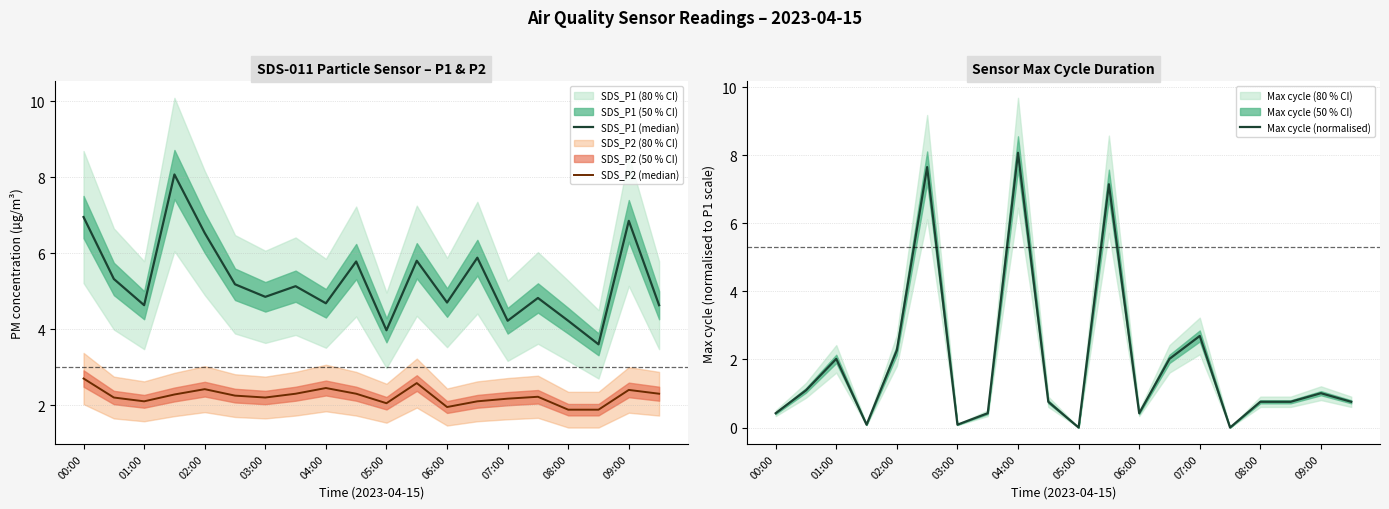

Reading left to right, list all the values displayed in this chart.

SDS_P1 (median): 7.0	5.3	4.6	8.1	6.5	5.2	4.8	5.1	4.7	5.8	4.0	5.8	4.7	5.9	4.2	4.8	4.2	3.6	6.8	4.6
SDS_P2 (median): 2.7	2.2	2.1	2.3	2.4	2.2	2.2	2.3	2.5	2.3	2.0	2.6	1.9	2.1	2.2	2.2	1.9	1.9	2.4	2.3
Max cycle (normalised): 0.4	1.1	2.0	0.1	2.3	7.6	0.1	0.4	8.1	0.8	0.0	7.1	0.4	2.0	2.7	0.0	0.8	0.8	1.0	0.8